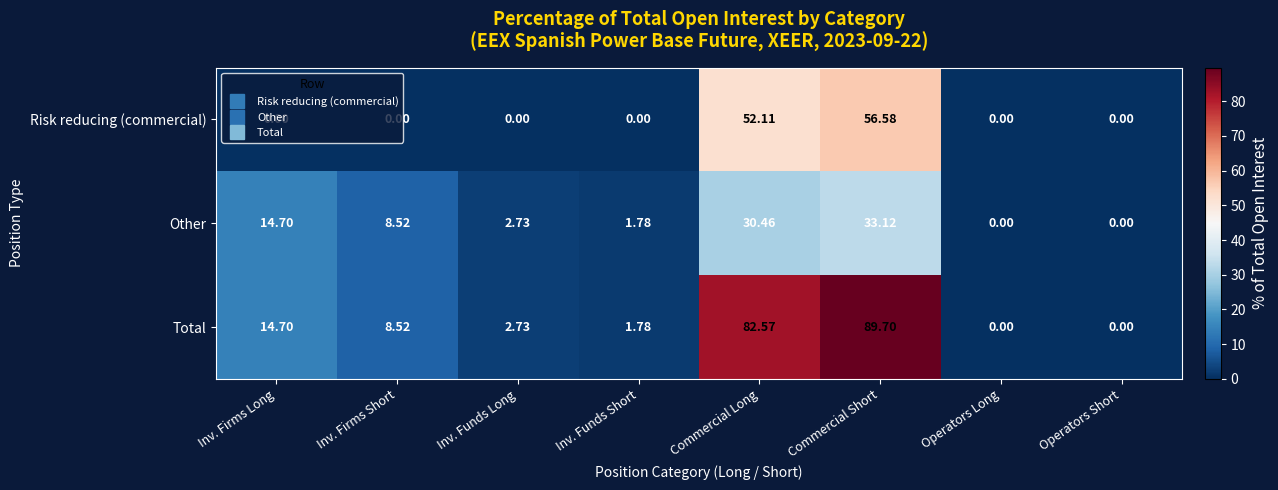

What is the greatest value displayed?

89.7